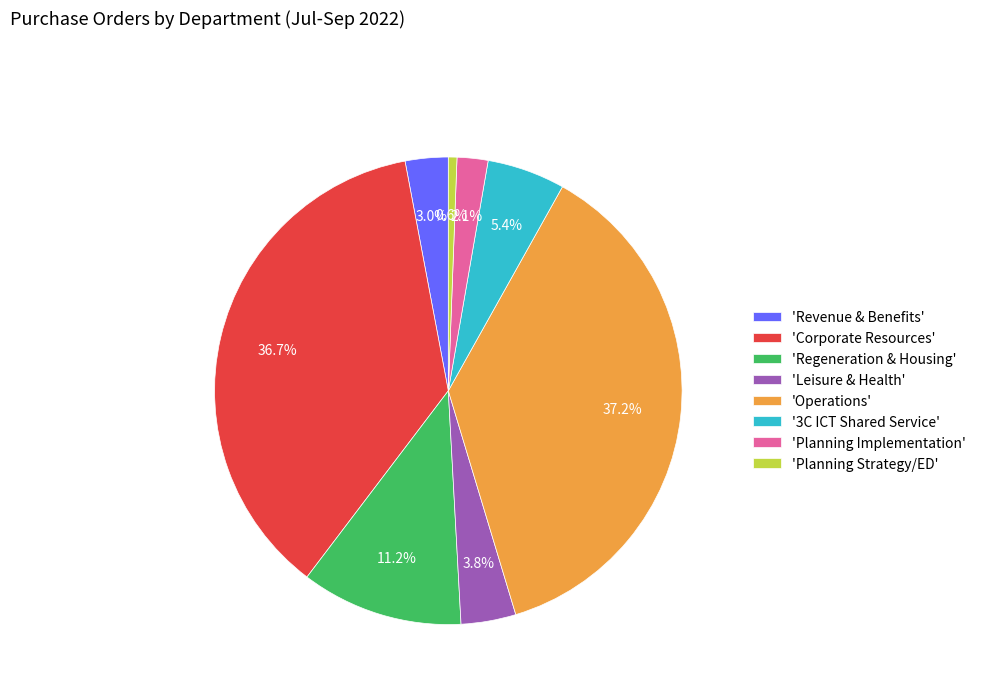

How many segments does this pie chart have?

8